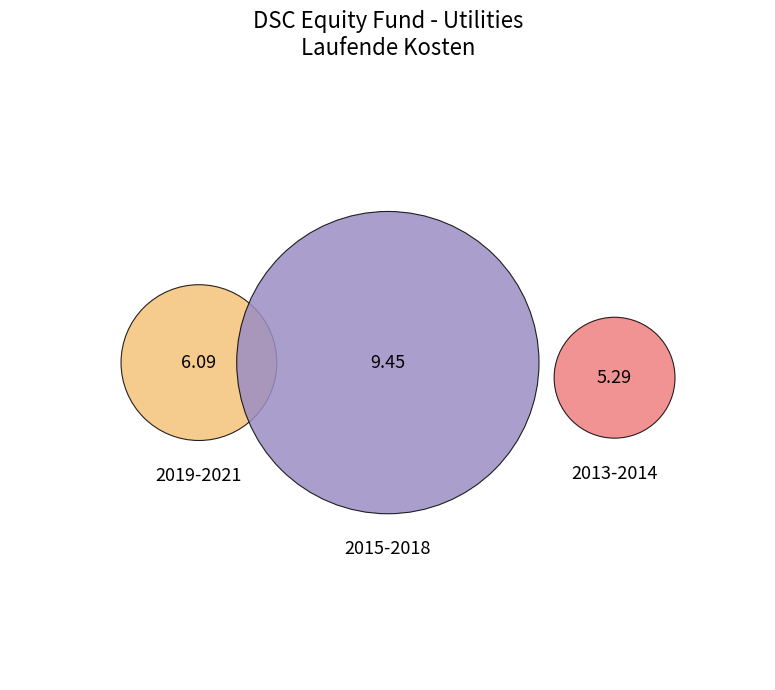

To the nearest percent, what is the combined percentage of 2013-07-24 and 2016-04-30?

15%